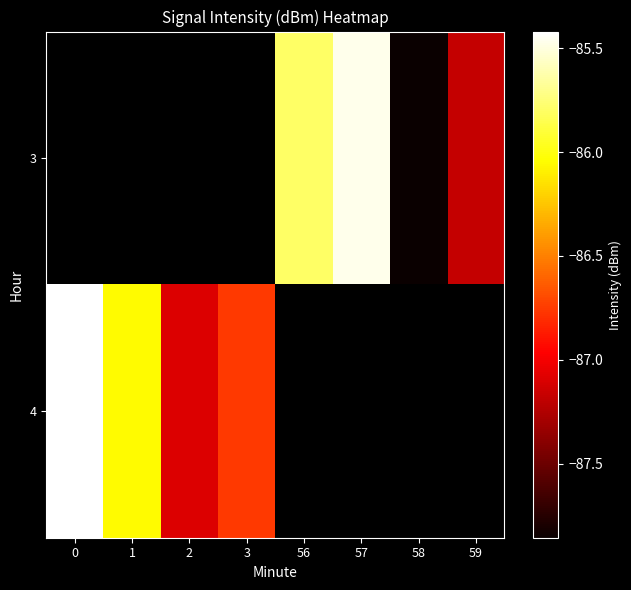

Is the value of 3 at 1 greater than the value of 4 at 0?

No